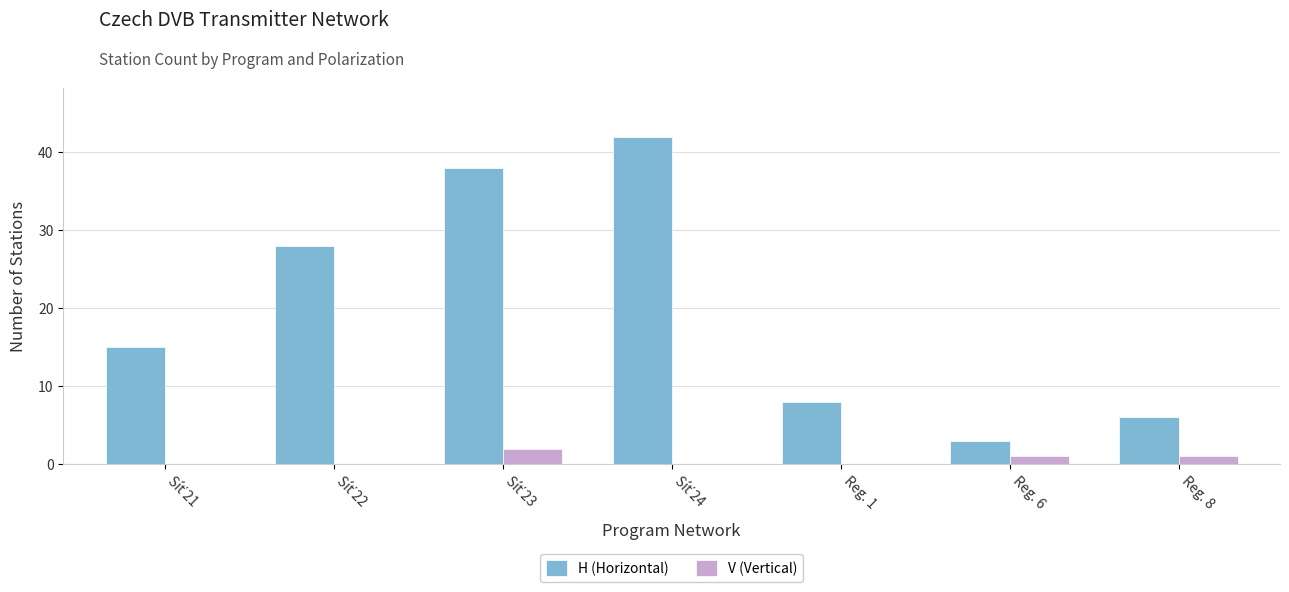

What is the maximum value shown in the chart?

42